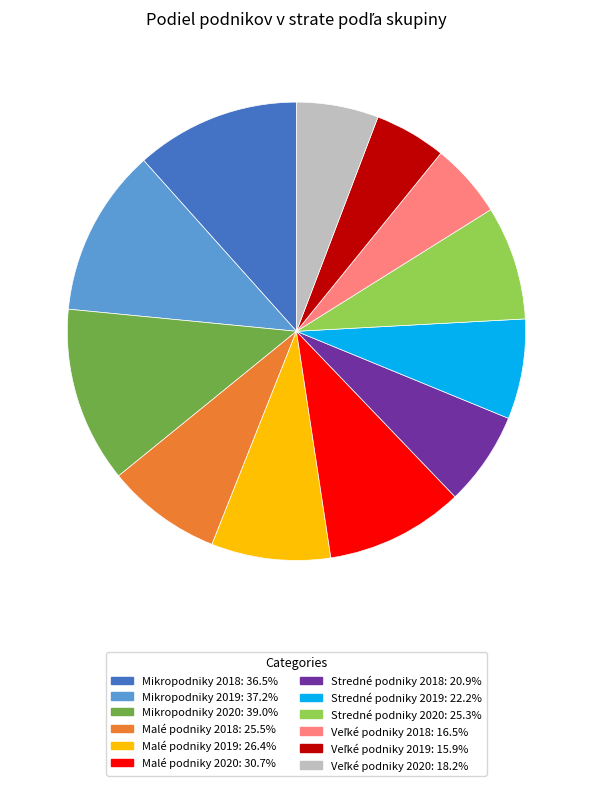

Does any single category account for the majority?

No